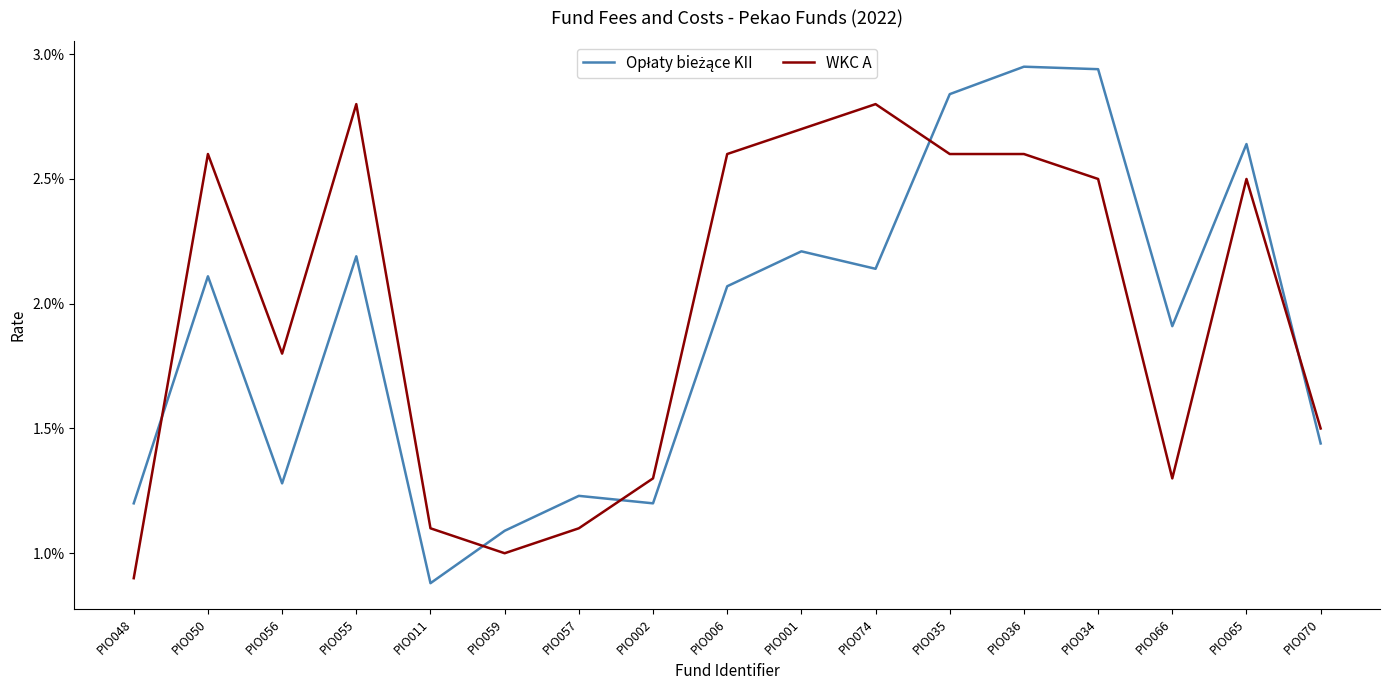

Does the chart have visible grid lines?

No